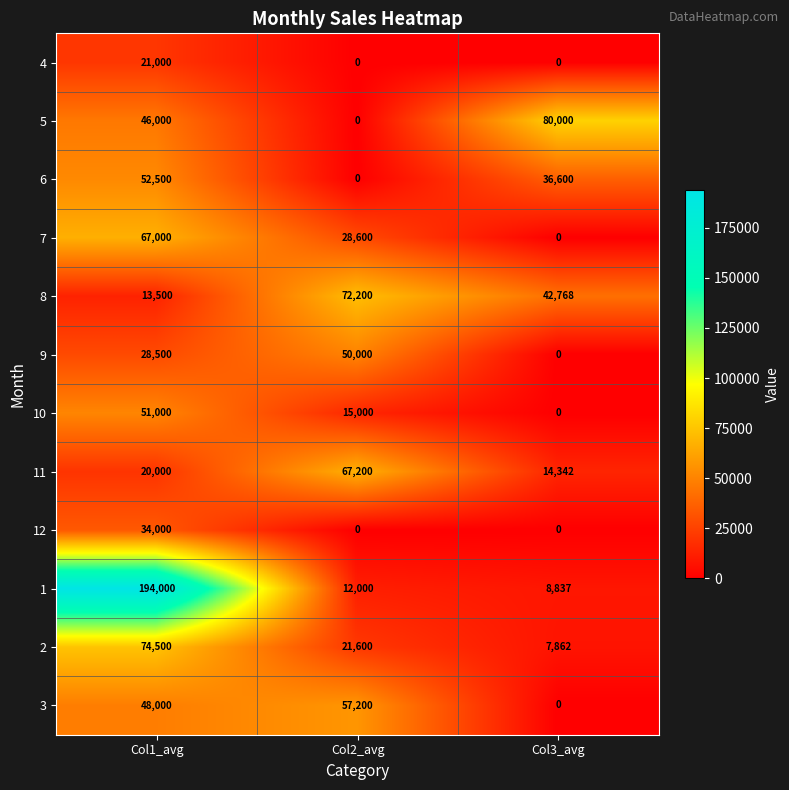

Count the number of data series in this chart.

12